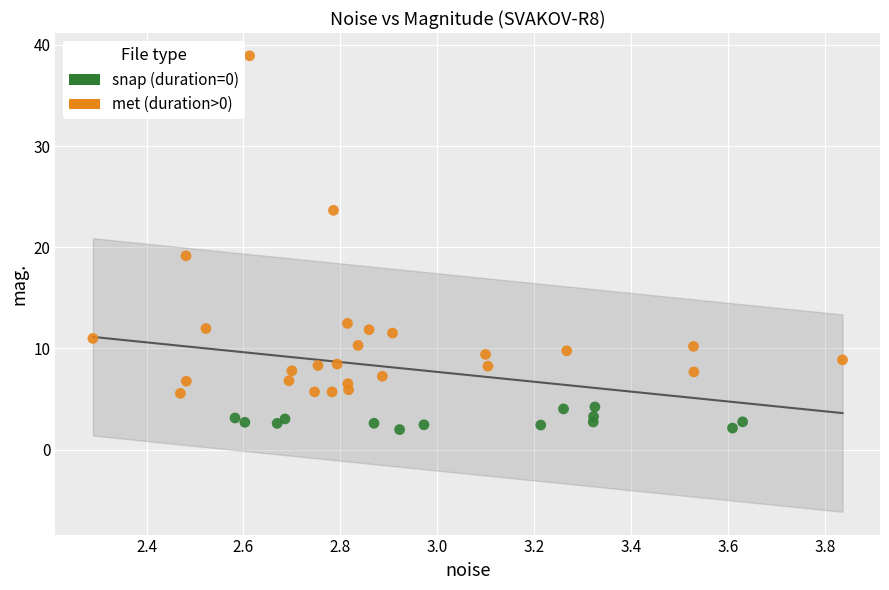

Which series has the largest Y range (max minus min)?

met (duration>0)